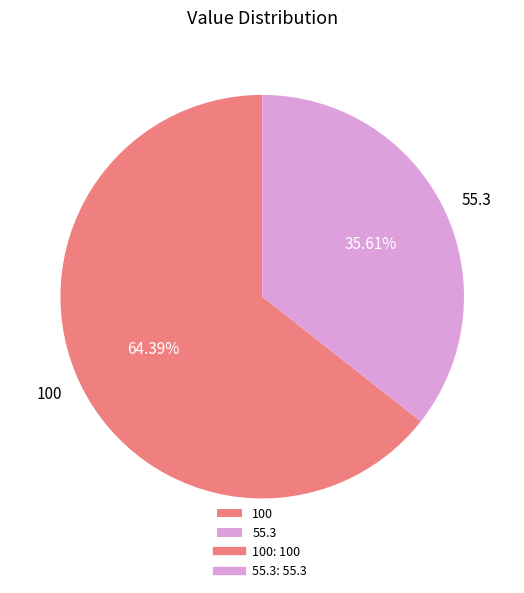

Is 100 the majority of the pie?

Yes